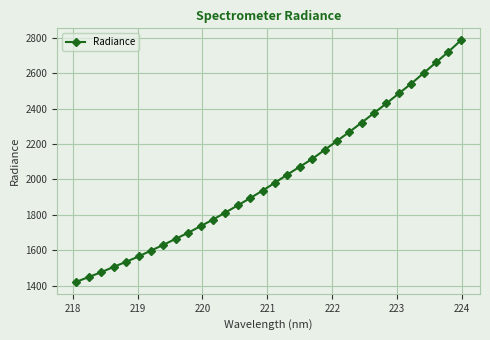

How many distinct data groups are displayed?

1